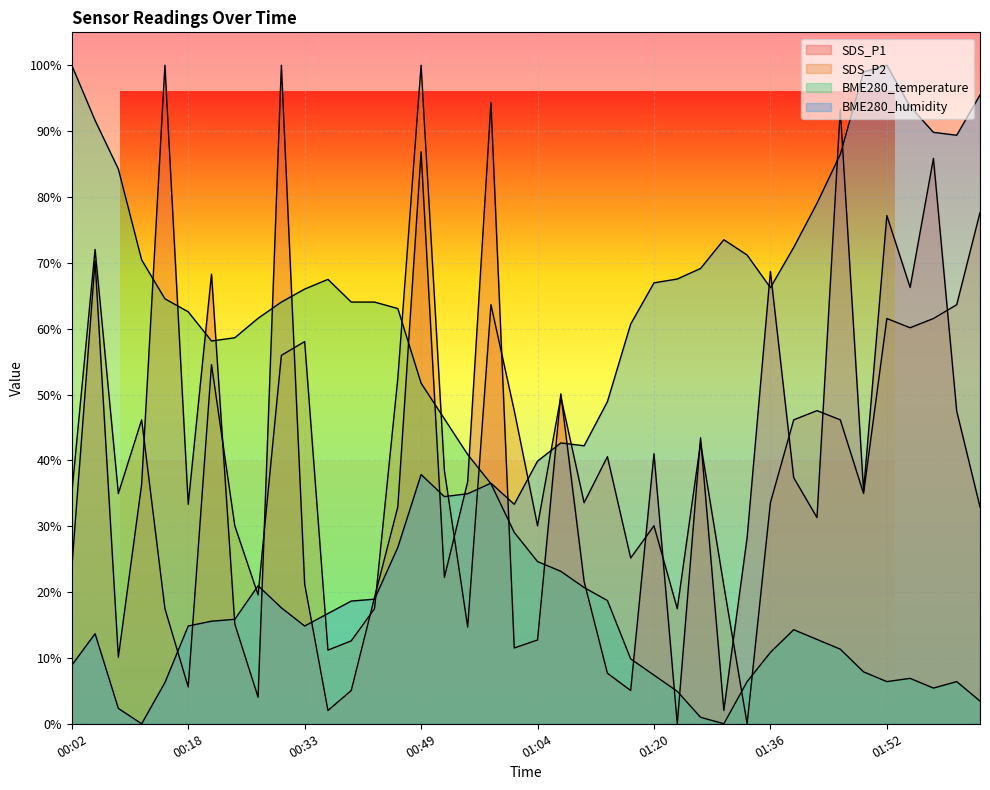

Where do BME280_humidity and SDS_P1 first cross each other?

00:21 and 00:24